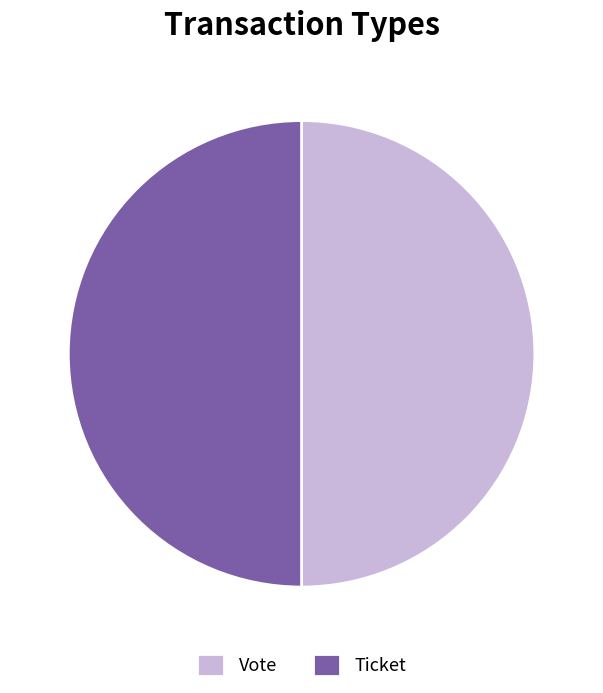

Do Ticket and Vote together represent more than half of the pie?

Yes